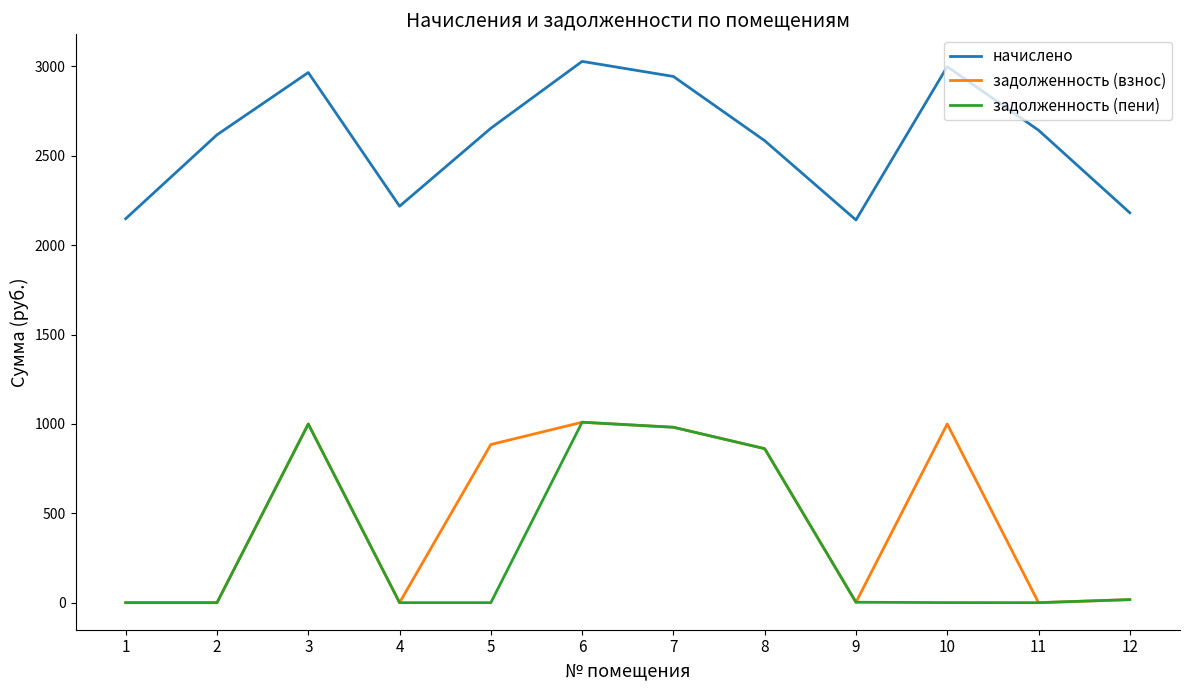

True or false: начислено and задолженность (пени) cross at least once.

False